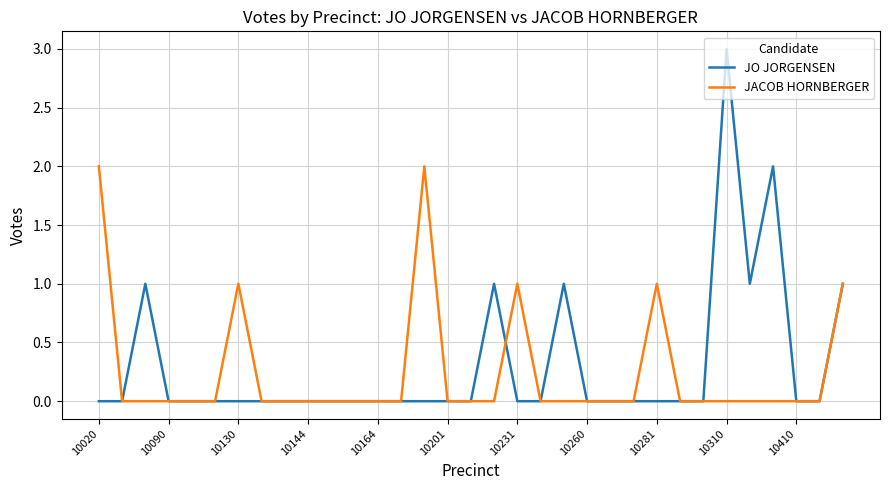

True or false: JO JORGENSEN and JACOB HORNBERGER intersect in this chart.

True